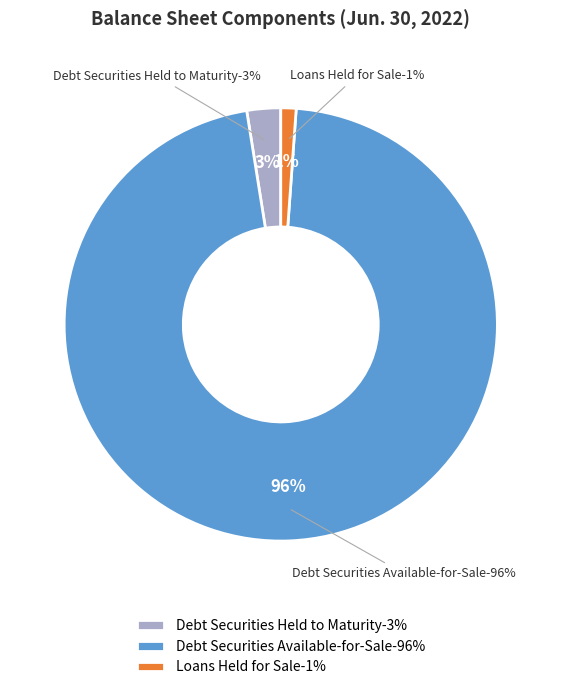

What is the smallest slice in the pie chart?

Loans held for sale